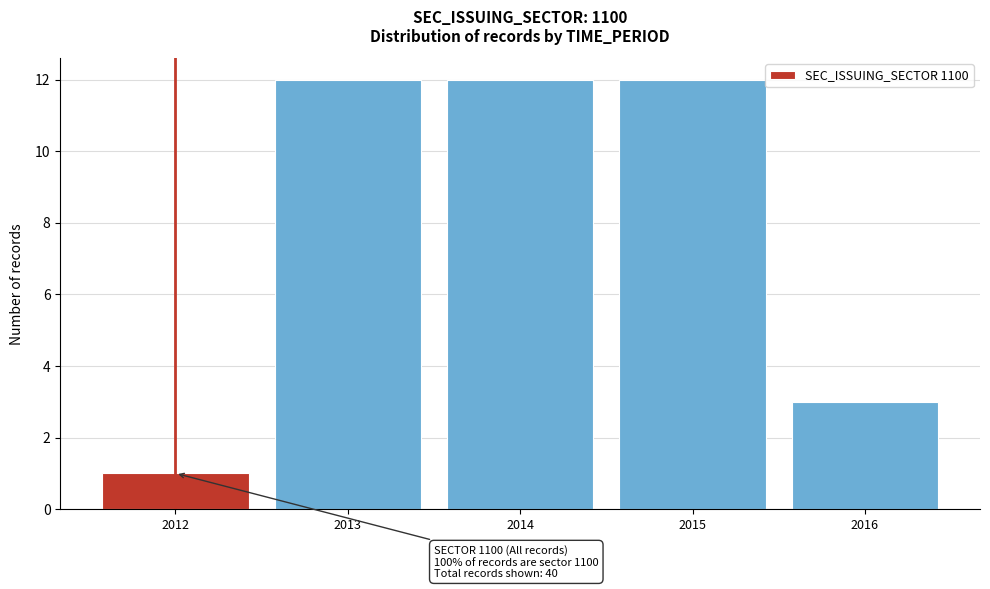

Reading right to left, transcribe all the data shown in this chart.

3	12	12	12	1